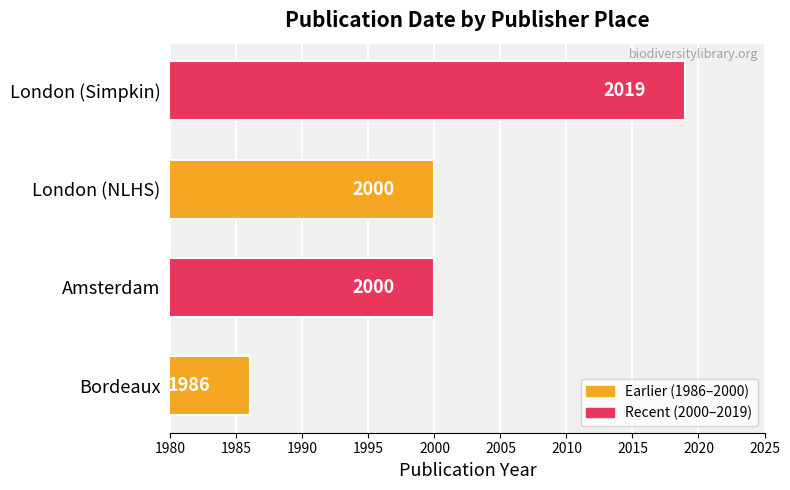

Between Bordeaux and London (NLHS), which is larger?

London (NLHS)